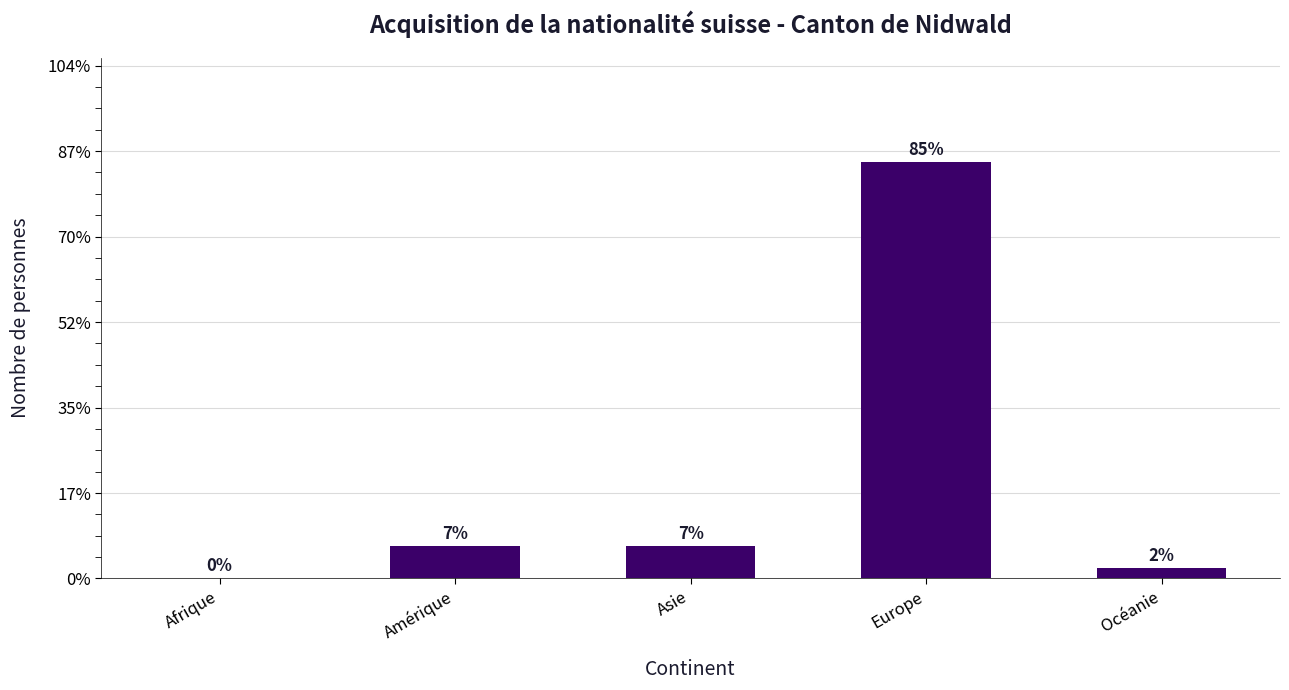

What is the sum of the values at Océanie and Europe?

40